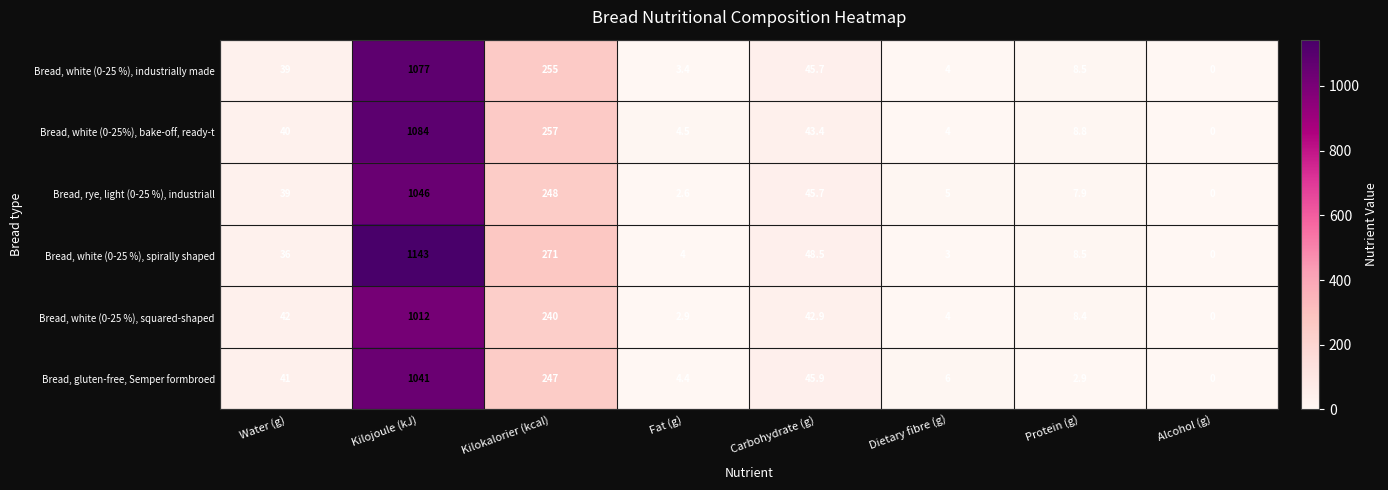

What is the total value across all series at Carbohydrate (g)?

272.1